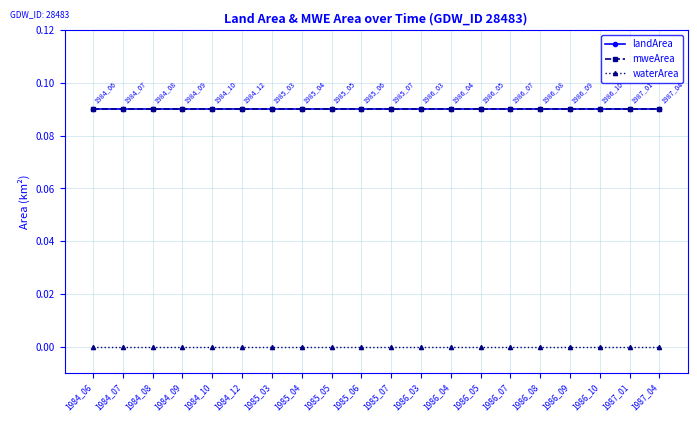

What is the spread (max minus min) of values at 1986_09?

0.1